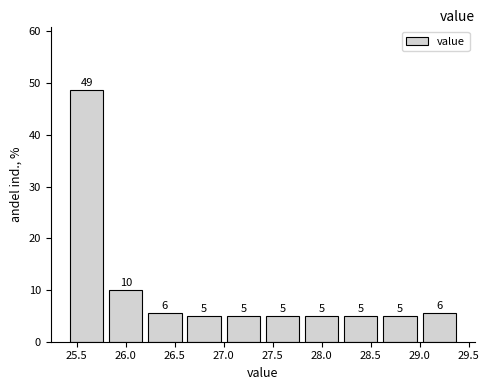

Which range on the x-axis has the tallest bar?

25.4 to 25.8